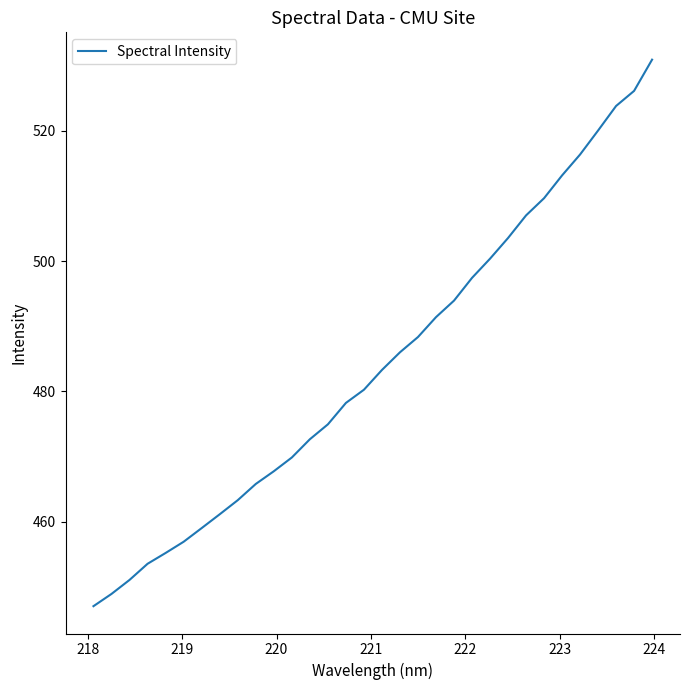

What is the maximum value shown in the chart?

530.9